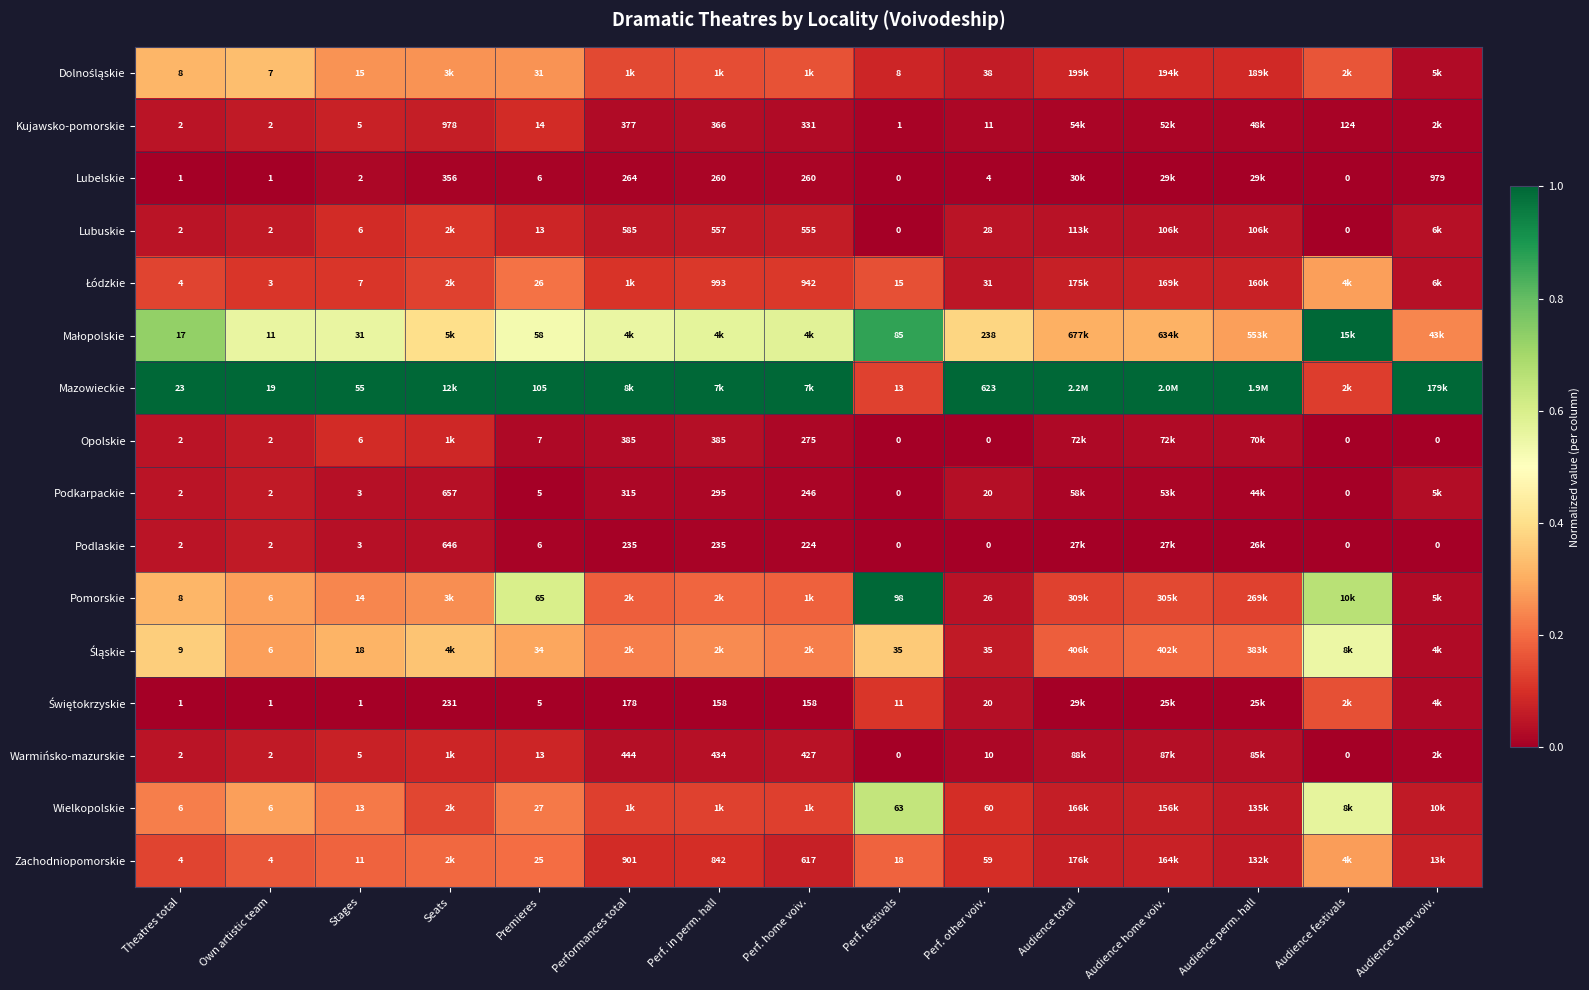

Is the value of Podkarpackie at Own artistic team greater than the value of Lubuskie at Perf. other voiv.?

No